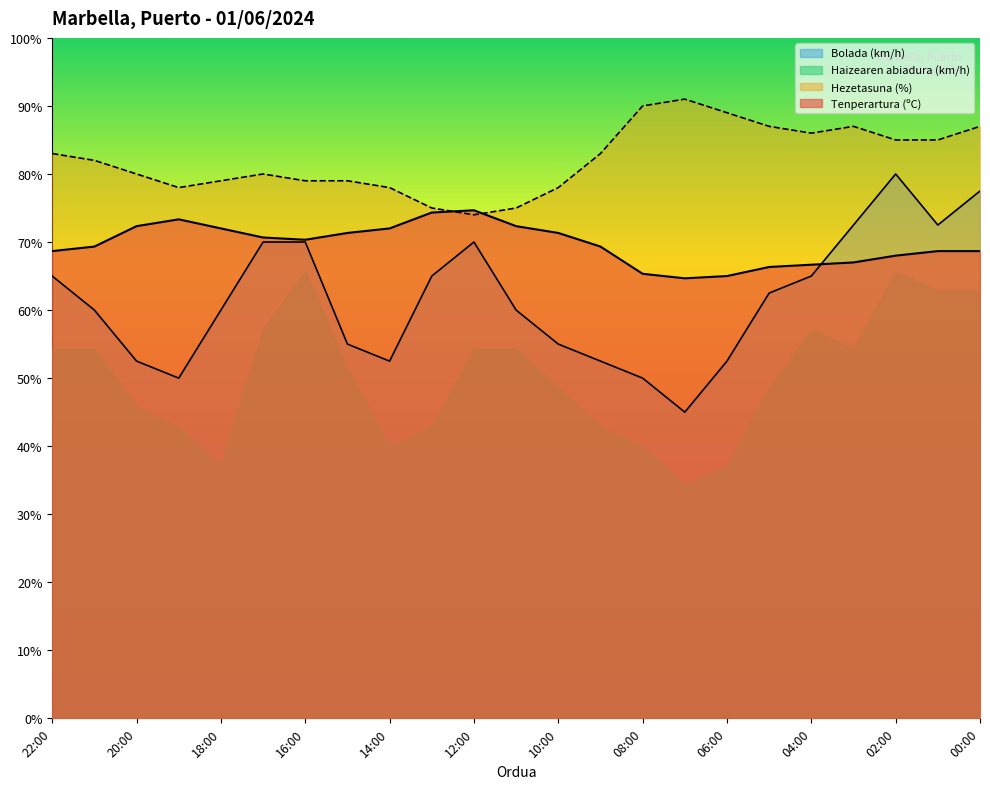

Rank the series at 06:00 from highest to lowest value.

Hezetasuna (%), Tenperartura (ºC), Bolada (km/h), Haizearen abiadura (km/h)